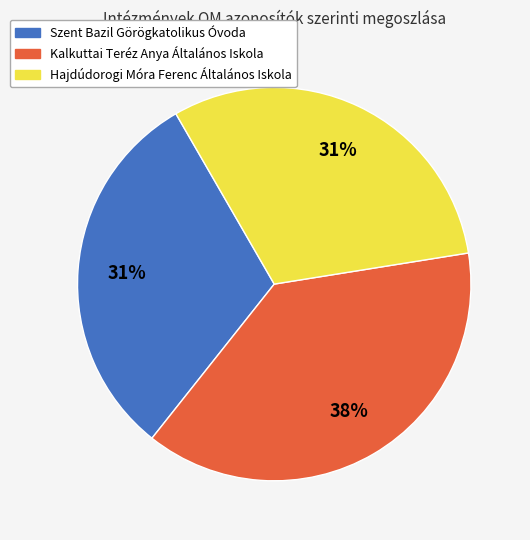

Count the number of slices in the pie.

3